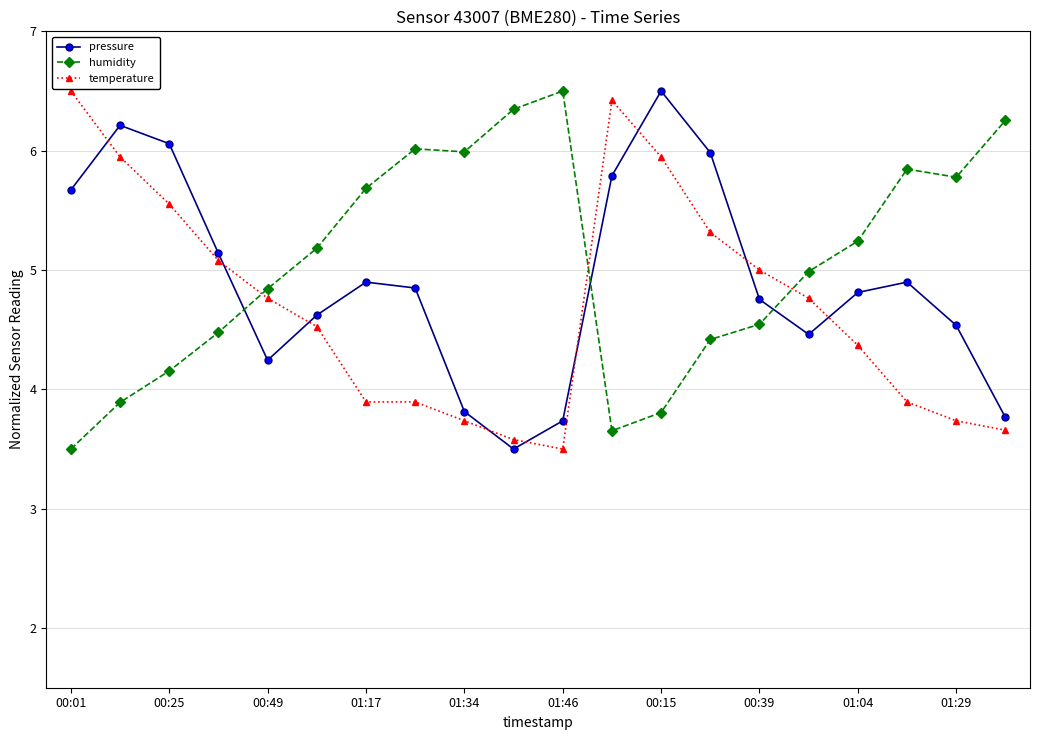

How many values in the pressure series are below 4?

4